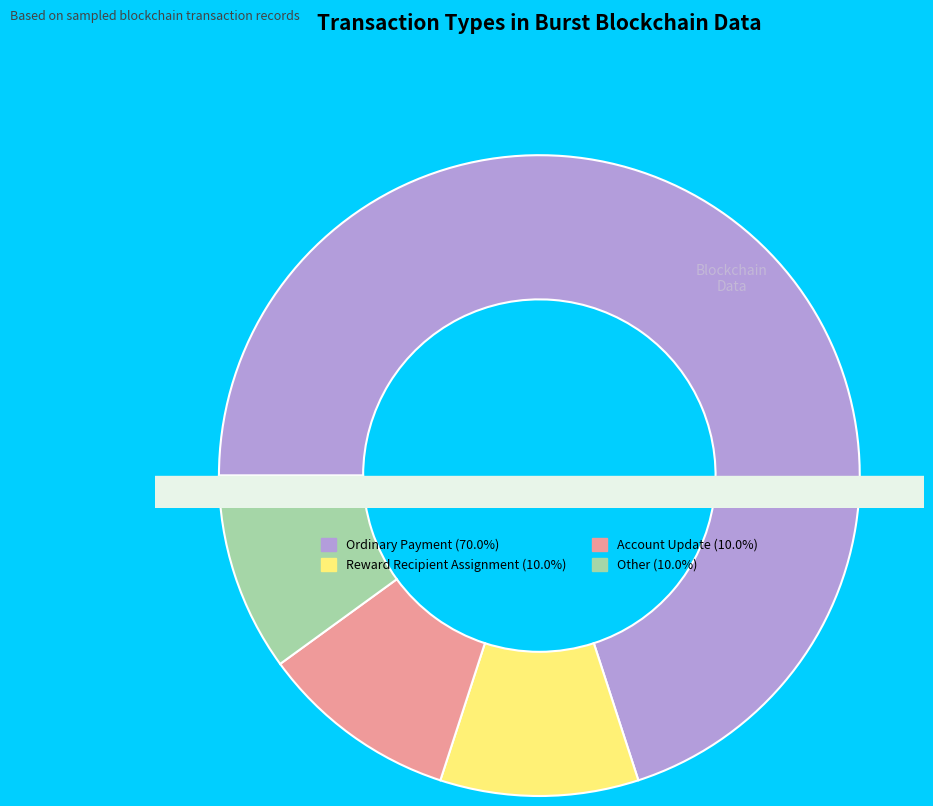

Do Reward Recipient Assignment and Account Update together represent more than half of the pie?

No